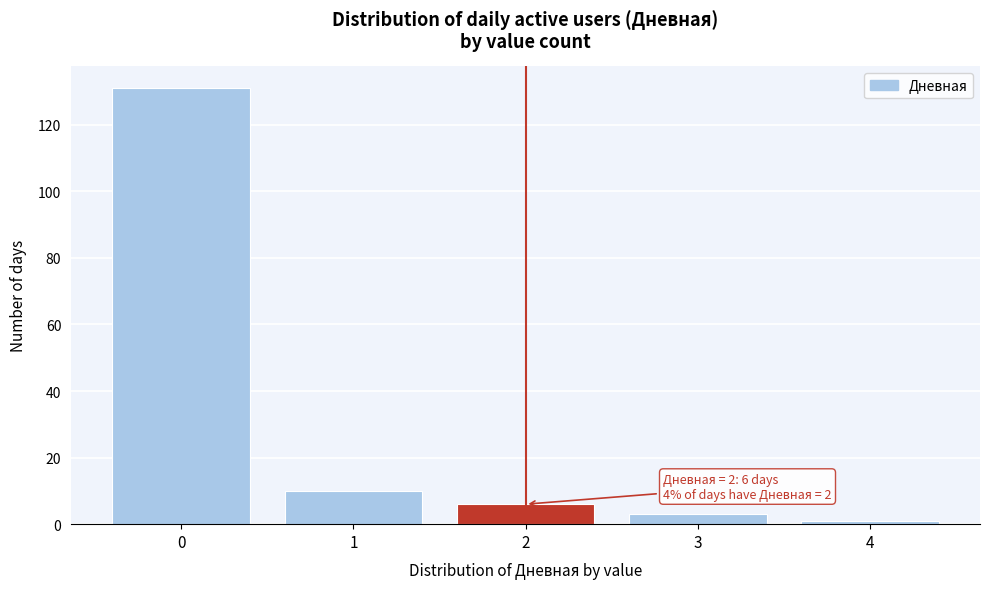

Reading left to right, transcribe all the data shown in this chart.

131	10	6	3	1